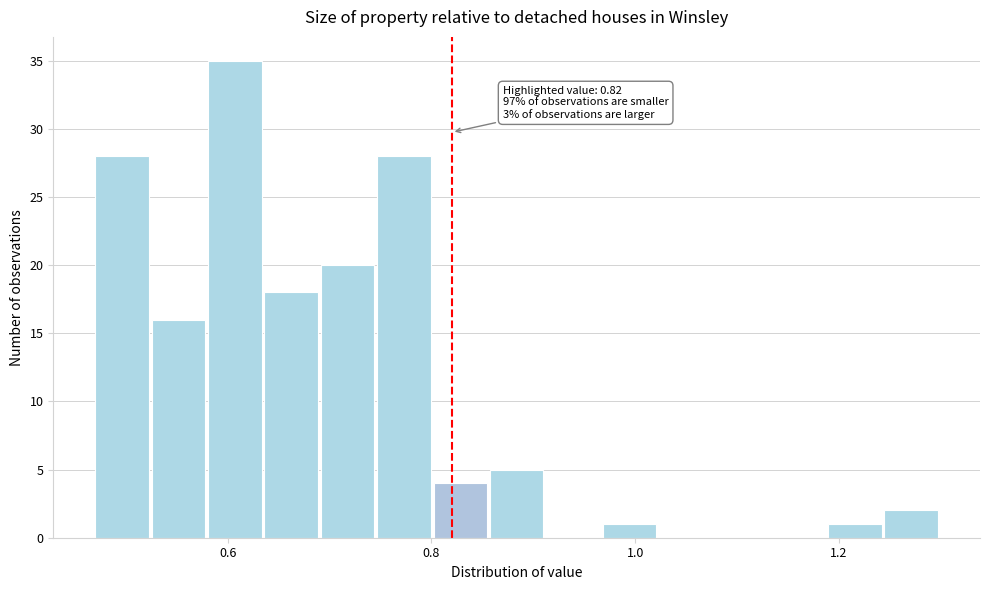

Read against the x-axis, roughly where is the centre of the tallest bar?

0.60